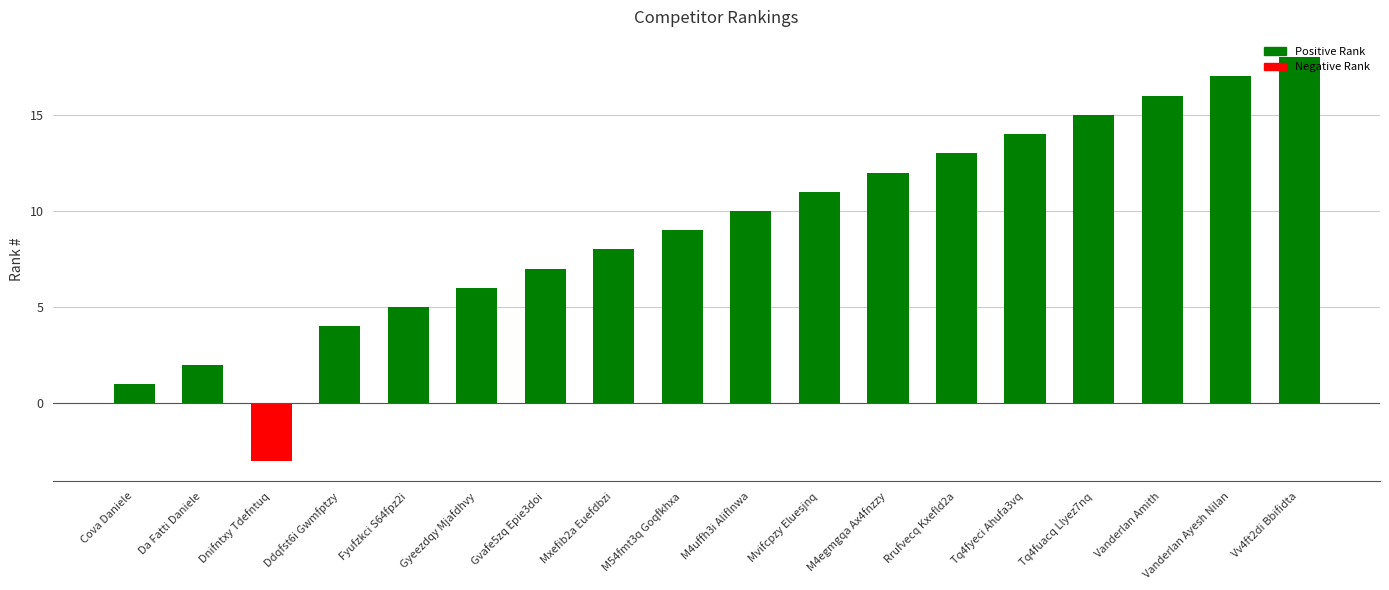

What is the difference between the maximum and minimum values?

21